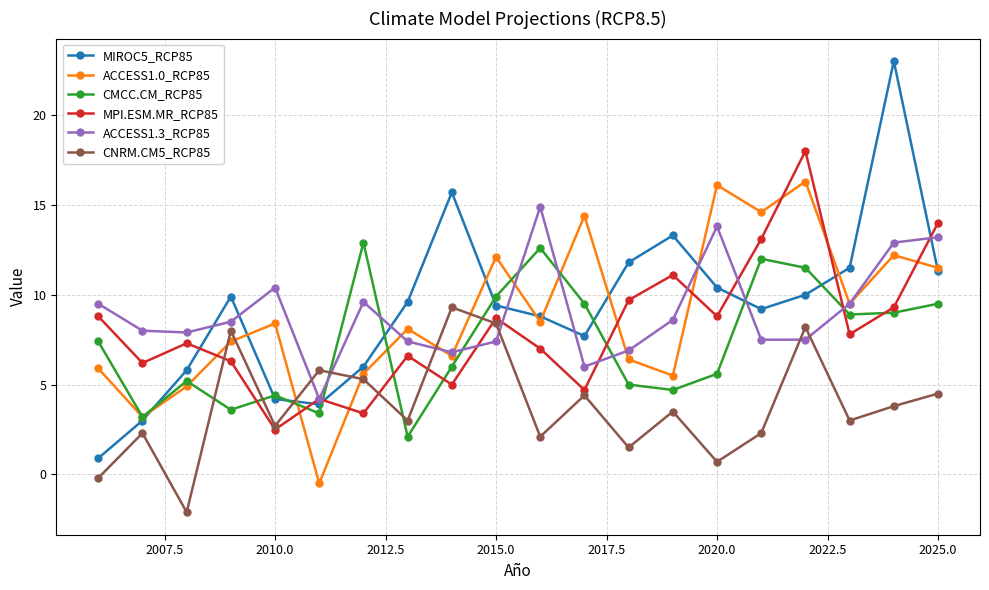

How many interior local peaks does the ACCESS1.0_RCP85 series have?

7